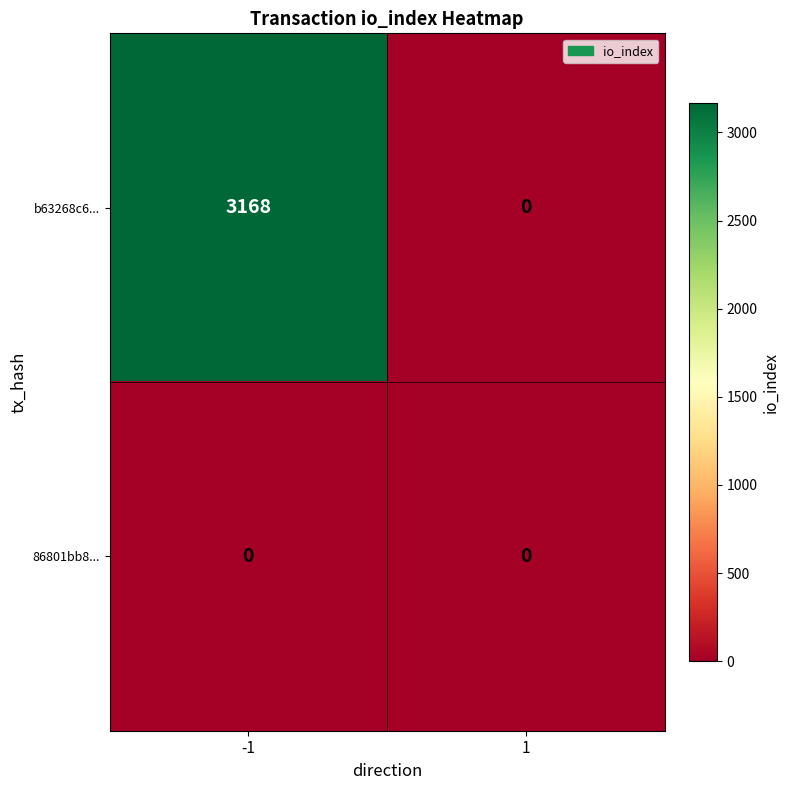

How many distinct data groups are displayed?

2